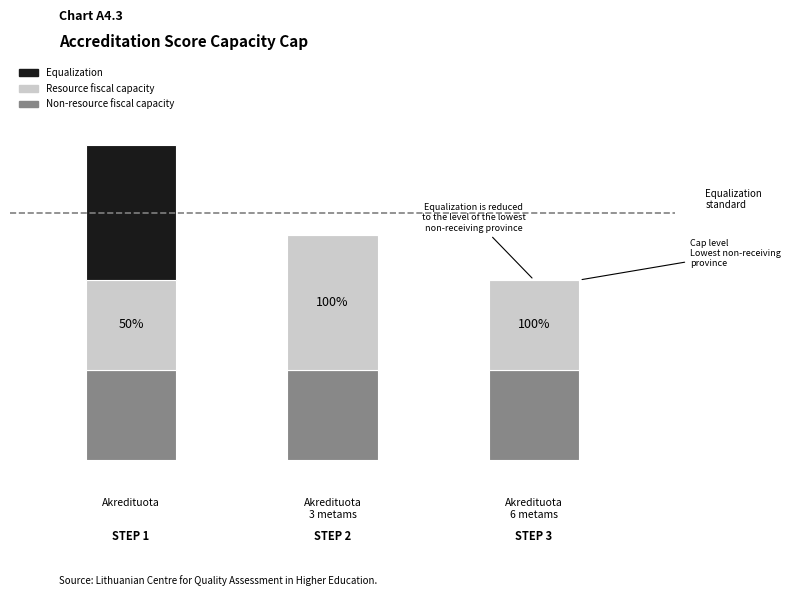

What are all the series names shown in the legend?

Equalization, Resource fiscal capacity, Non-resource fiscal capacity